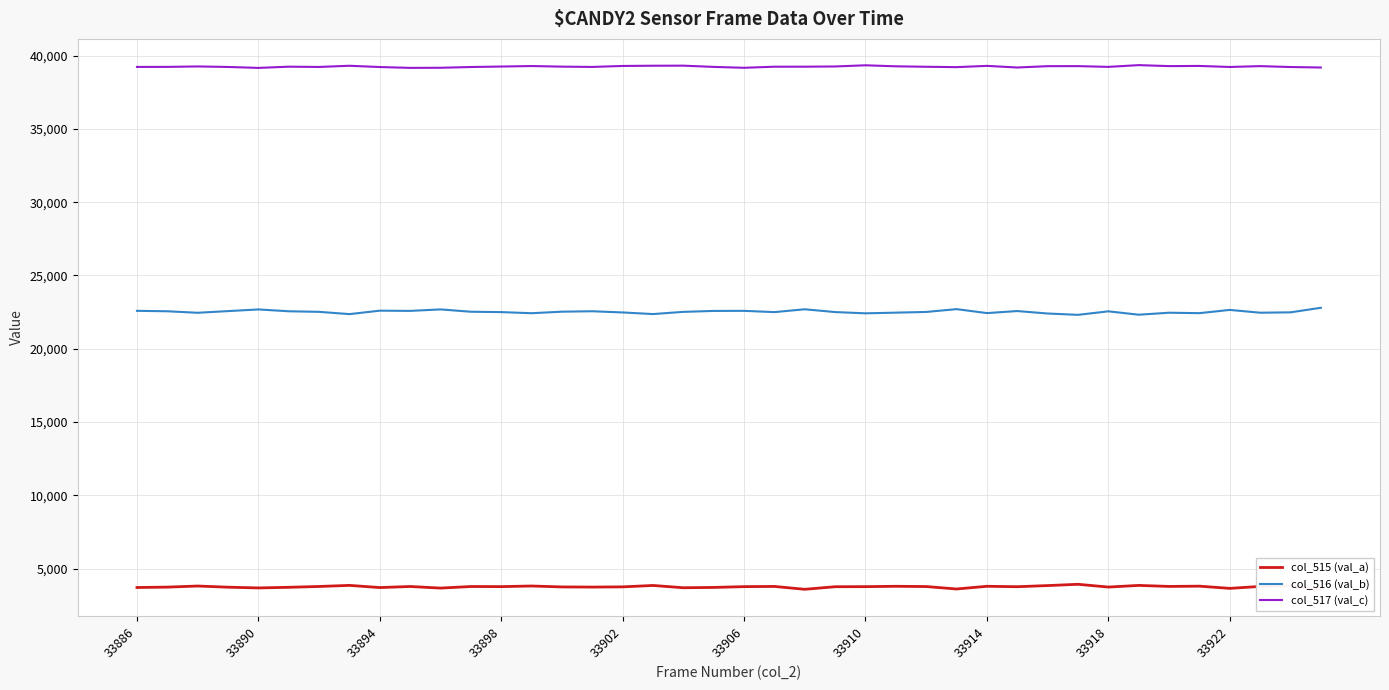

Which series has the largest range (max minus min)?

col_516 (val_b)